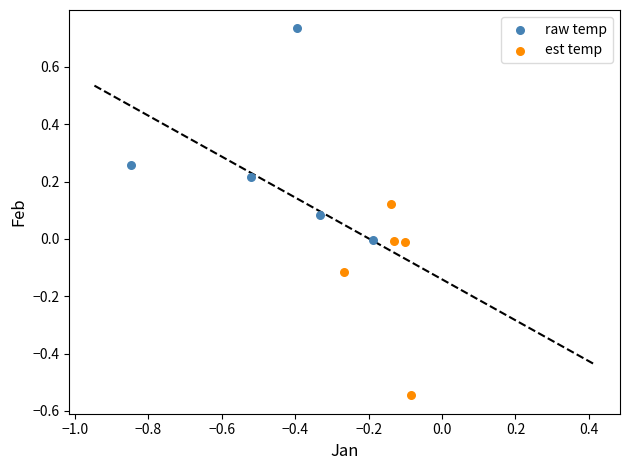

Which series reaches the maximum Y coordinate?

raw temp